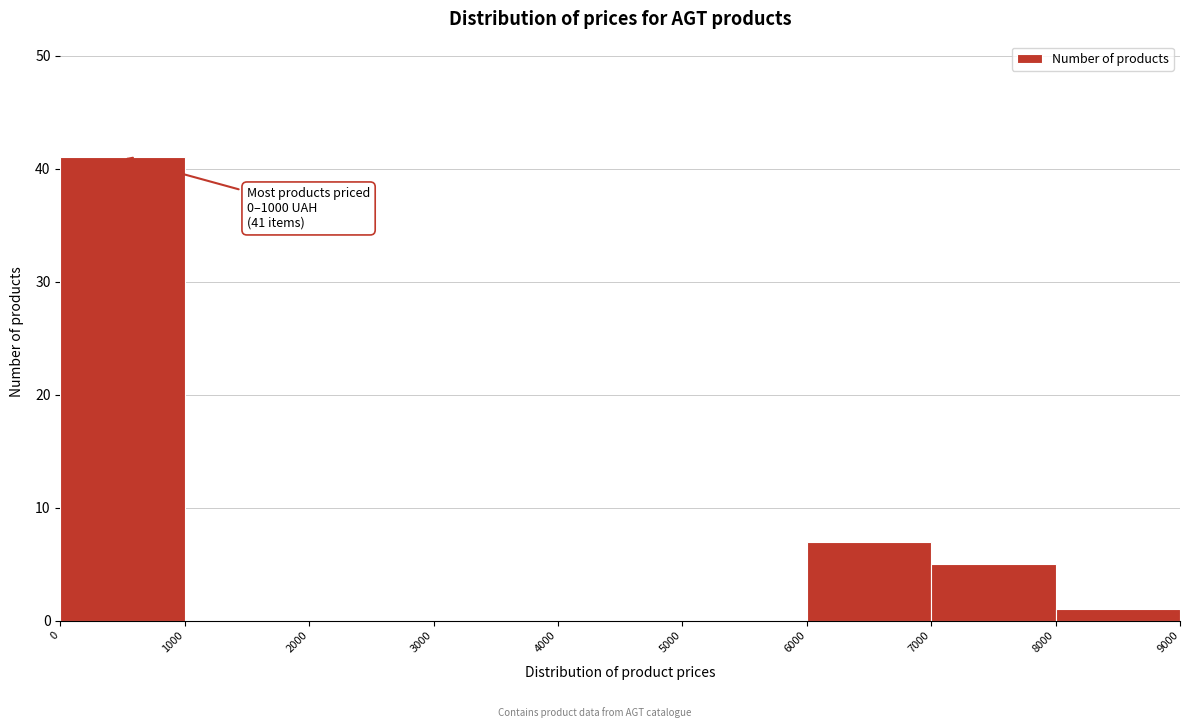

Over which range of the x-axis is the bar tallest?

0 to 1000